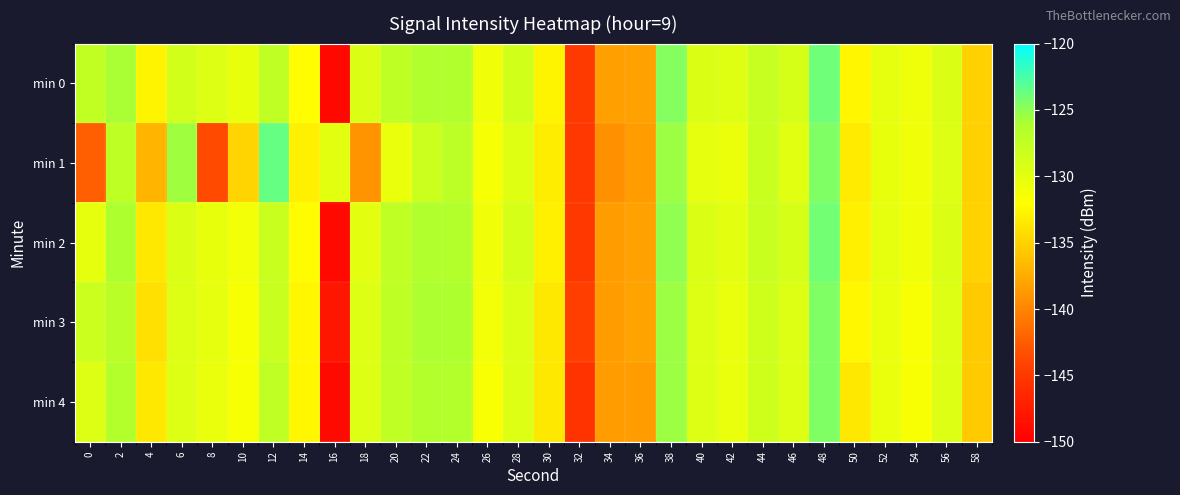

What is the minimum value shown in the chart?

-149.3